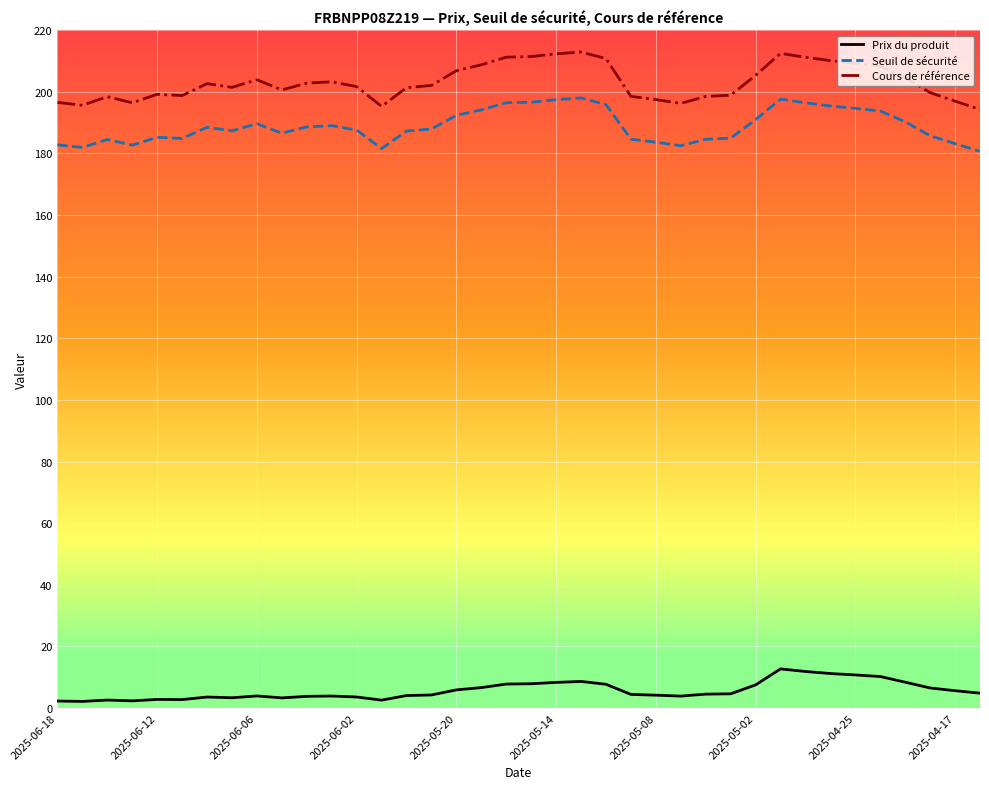

Count the number of categories in the chart.

38